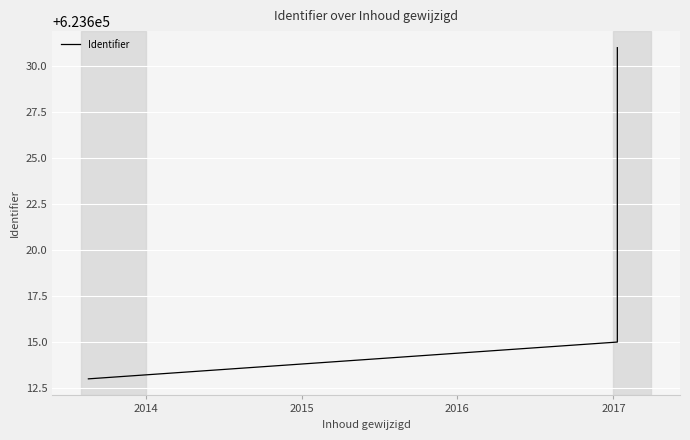

What is the average value?

623622